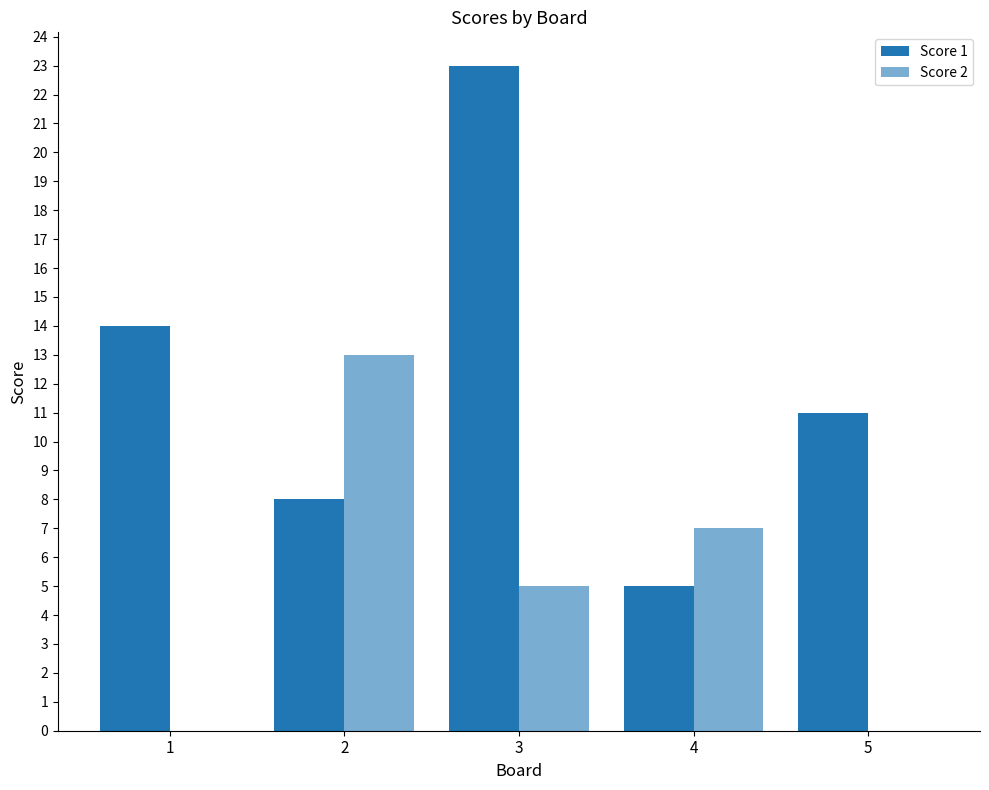

How many series are shown in this chart?

2